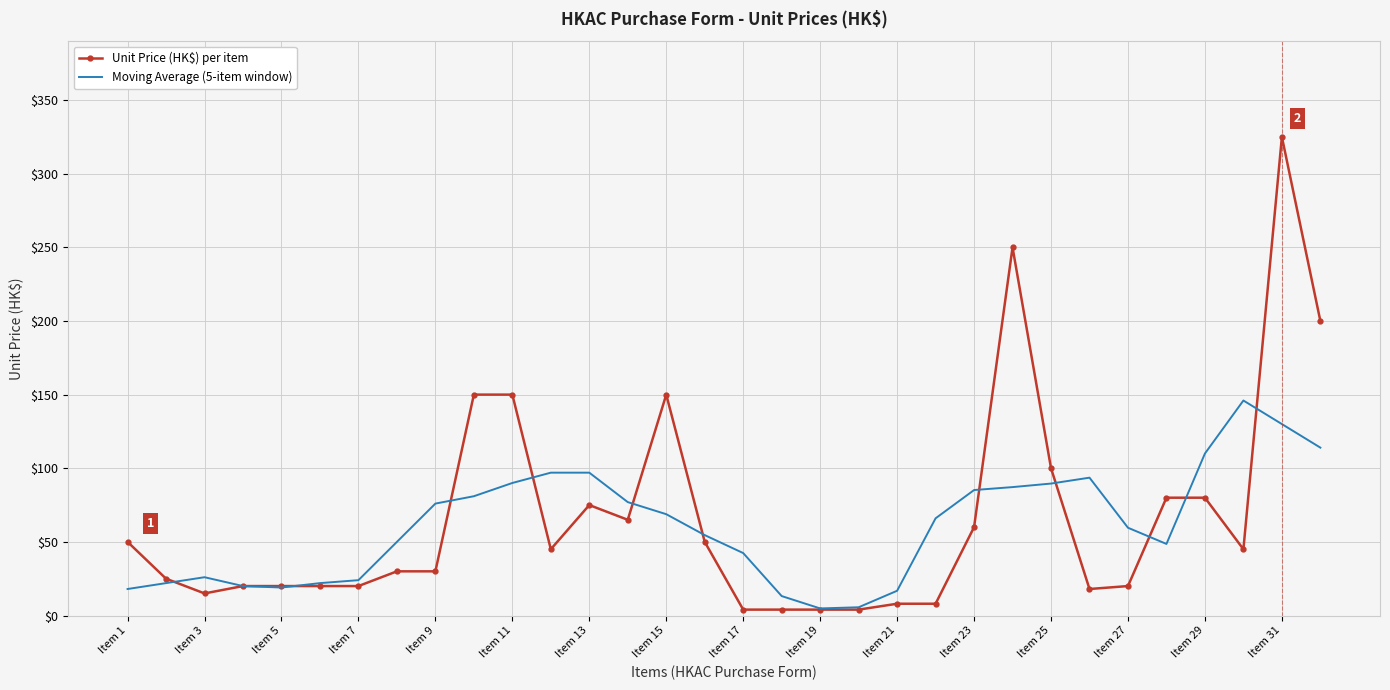

What is the maximum value shown in the chart?

325.0